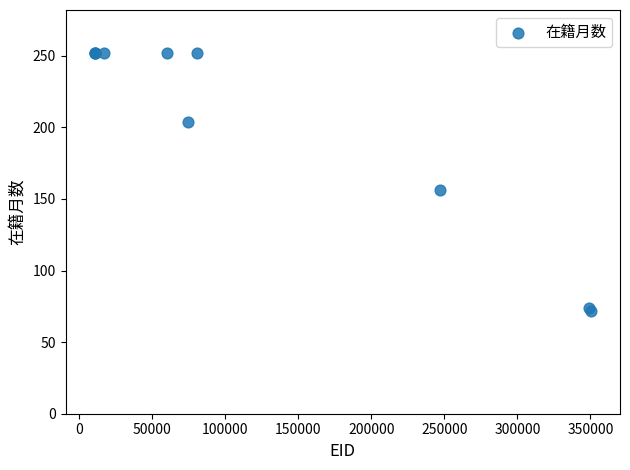

What Y value in the scatter plot is closest to 162?

156